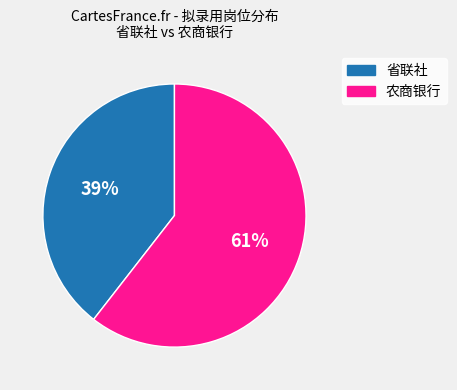

Is there a majority slice in this chart?

Yes